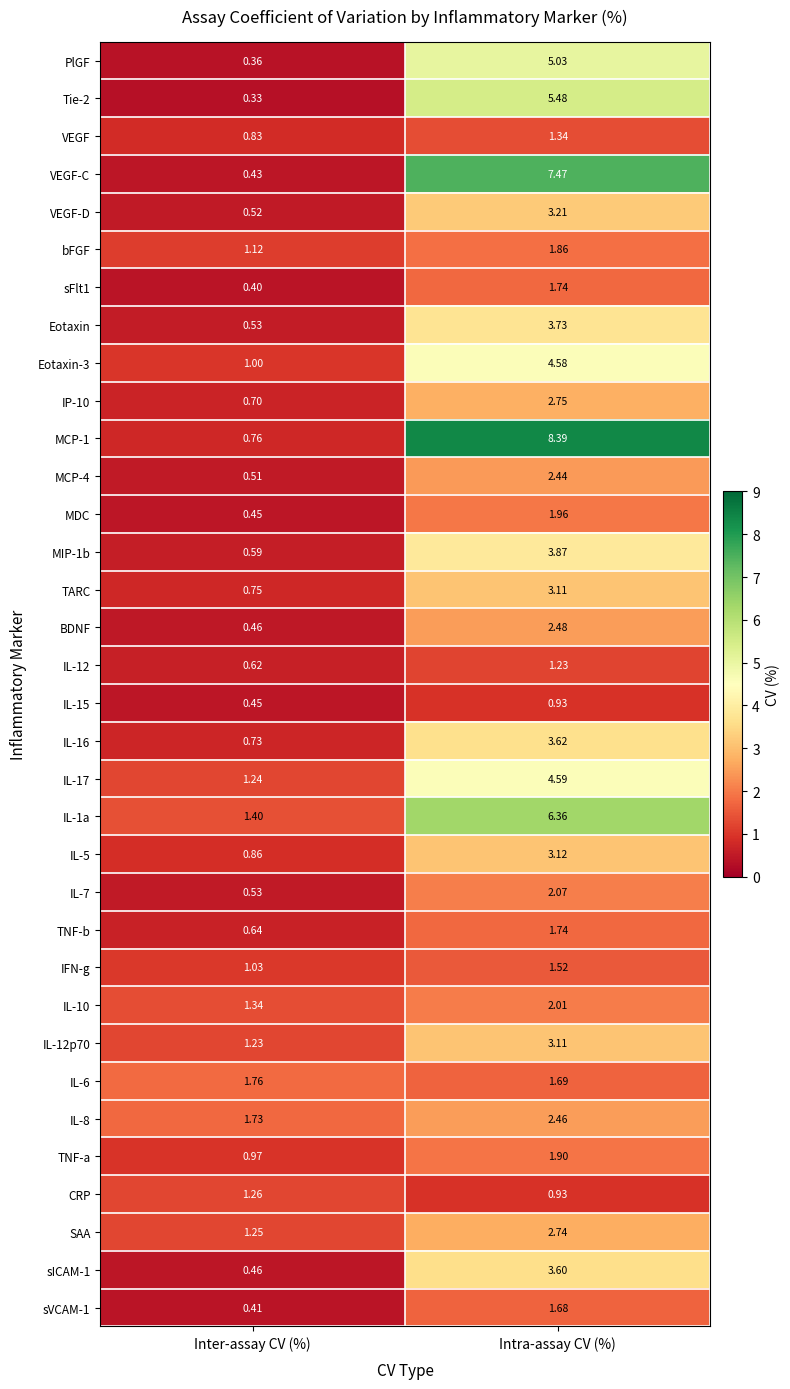

At which category is the sum across all series the highest?

Intra-assay CV (%)